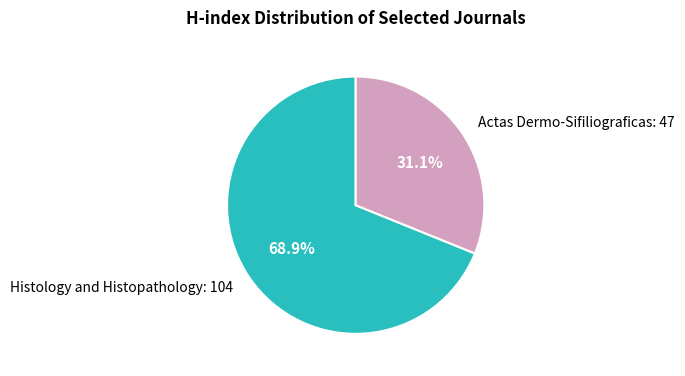

To the nearest percent, what is the average slice percentage?

50%